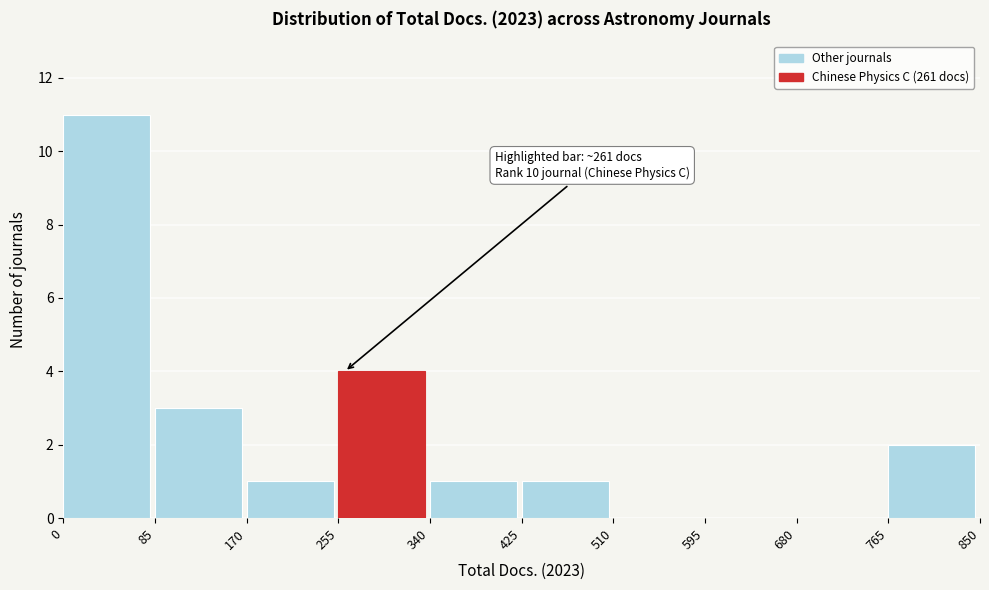

Which range on the x-axis has the tallest bar?

0 to 85